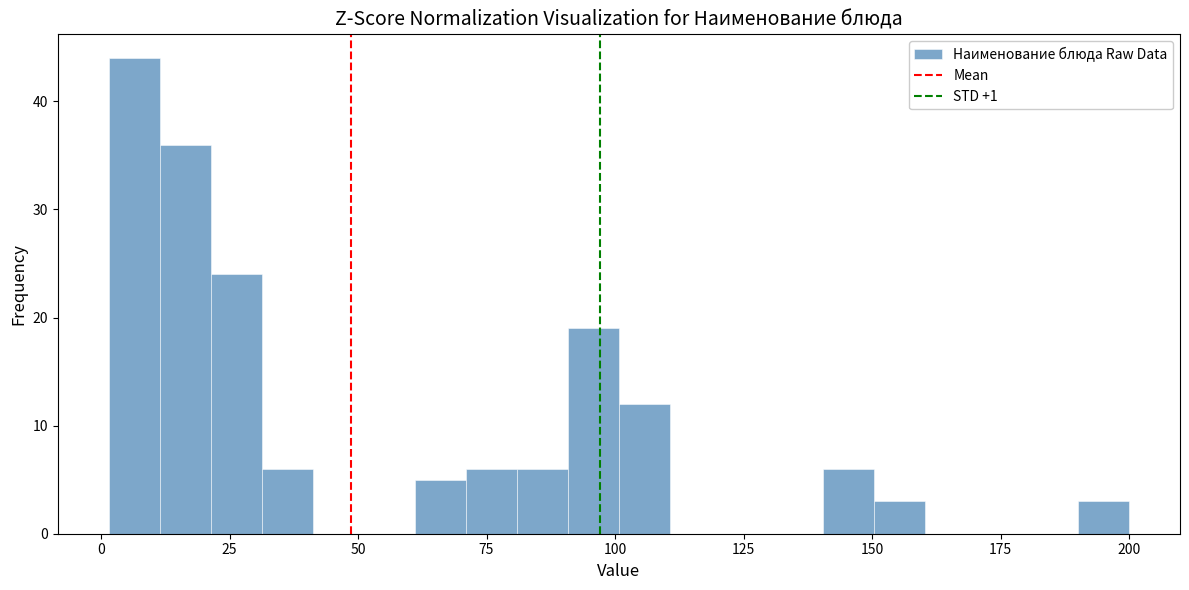

Around what value on the x-axis is the tallest bar? Give the approximate position of its centre, as read against the axis.

5